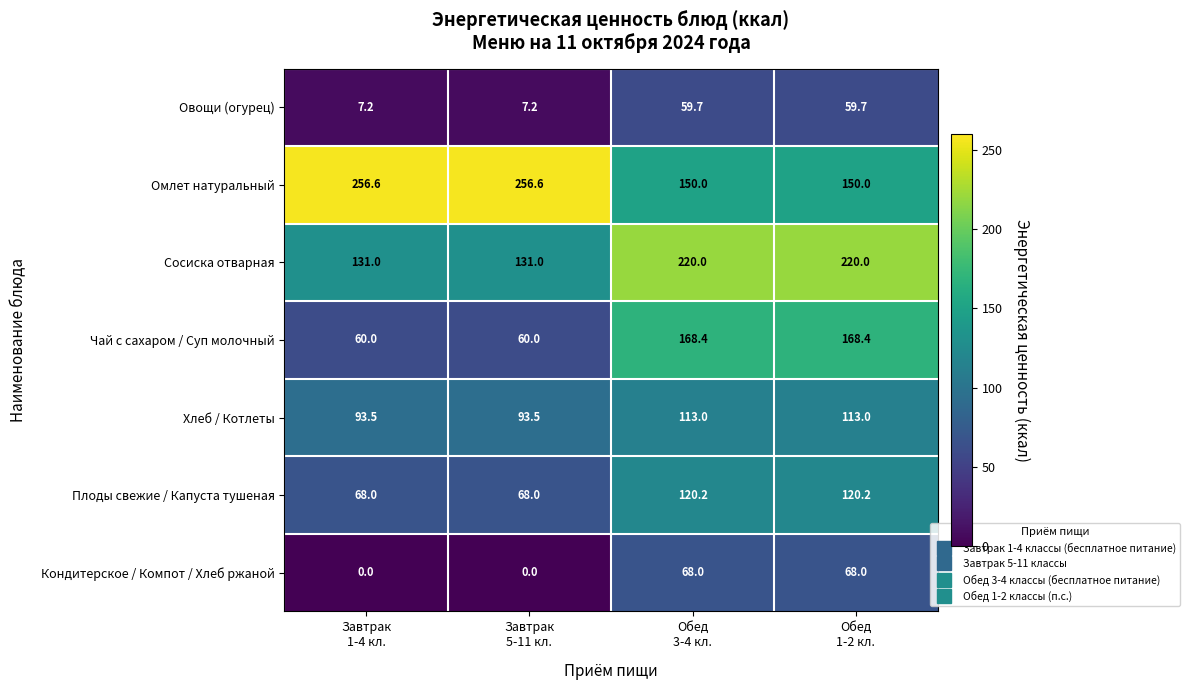

Reading right to left, list all the values displayed in this chart.

Овощи (огурец): 59.7	59.7	7.2	7.2
Омлет натуральный: 150.0	150.0	256.6	256.6
Сосиска отварная: 220.0	220.0	131.0	131.0
Чай с сахаром / Суп молочный: 168.4	168.4	60.0	60.0
Хлеб / Котлеты: 113.0	113.0	93.5	93.5
Плоды свежие / Капуста тушеная: 120.2	120.2	68.0	68.0
Кондитерское / Компот / Хлеб ржаной: 68.0	68.0	0.0	0.0